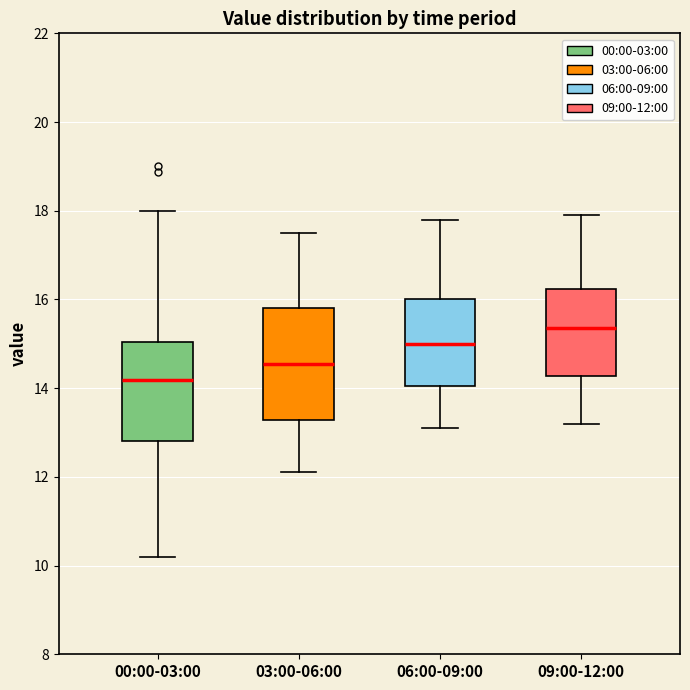

Reading left to right, transcribe this box plot: for each box, give where its median line is, the range the box spans, and where its two whiskers end, as read against the y-axis. The values are not printed on the chart, so give them approximately, as read against the axis.

00:00-03:00: median 14.2, box 12.8 to 15.0, whiskers 10.2 to 18.0
03:00-06:00: median 14.6, box 13.2 to 15.8, whiskers 12.2 to 17.6
06:00-09:00: median 15.0, box 14.0 to 16.0, whiskers 13.2 to 17.8
09:00-12:00: median 15.4, box 14.2 to 16.2, whiskers 13.2 to 18.0